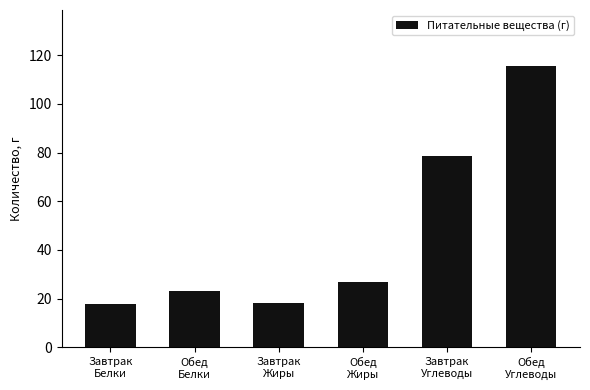

What is the minimum value shown in the chart?

17.6